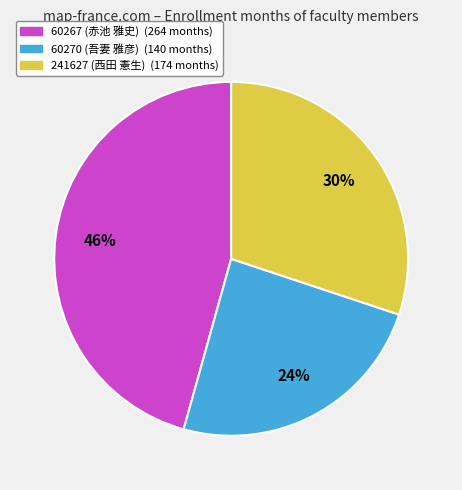

Which has a higher value, 60267 (赤池 雅史) or 60270 (吾妻 雅彦)?

60267 (赤池 雅史)